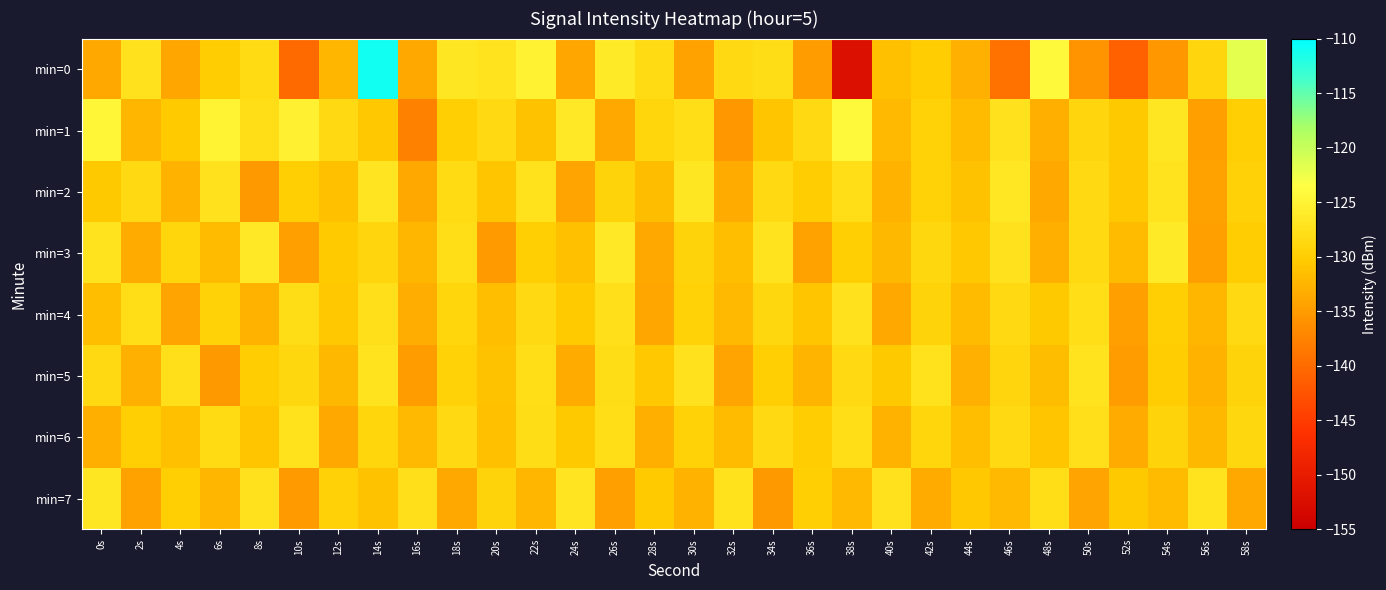

Which series has the largest range (max minus min)?

min=0